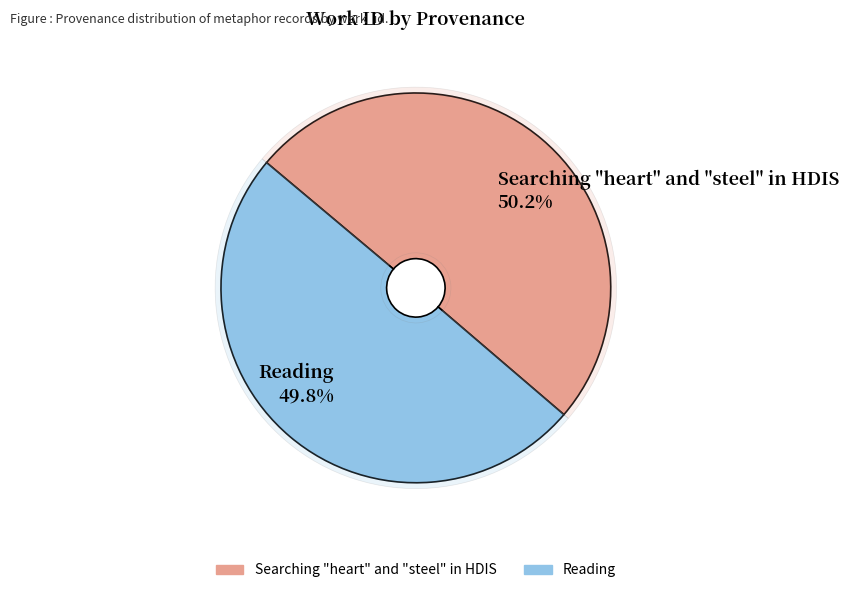

The Searching "heart" and "steel" in HDIS slice represents 50% of the pie. True or false?

True